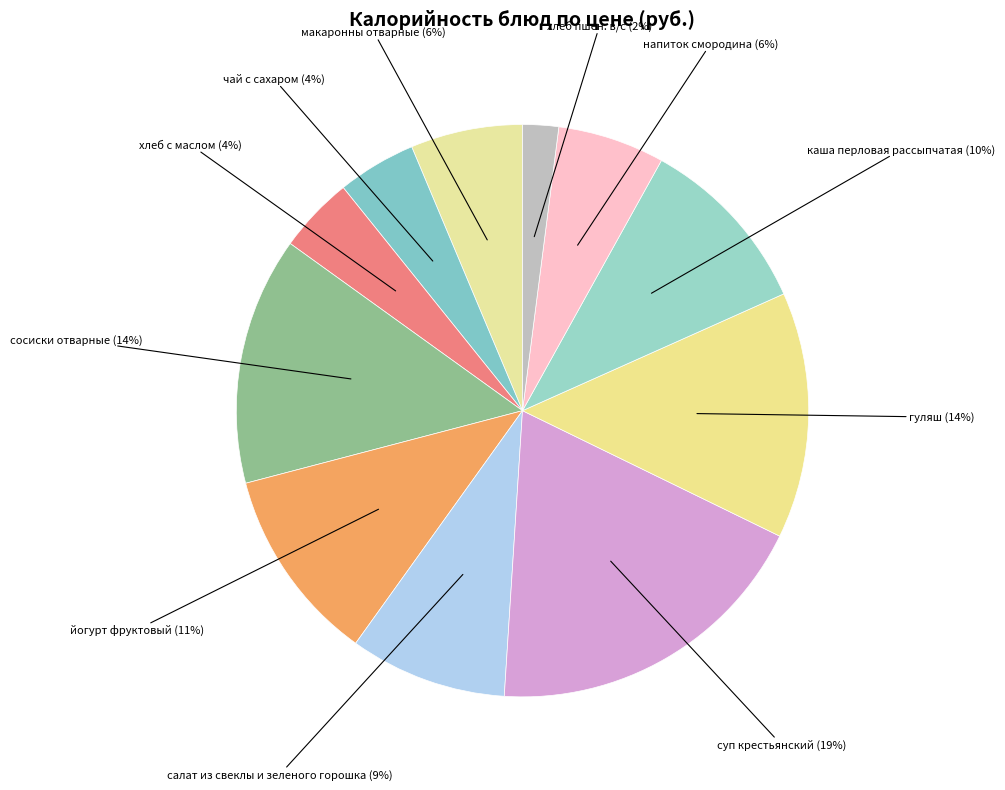

What percentage is the хлеб пшен. в/с slice, to the nearest percent?

2%